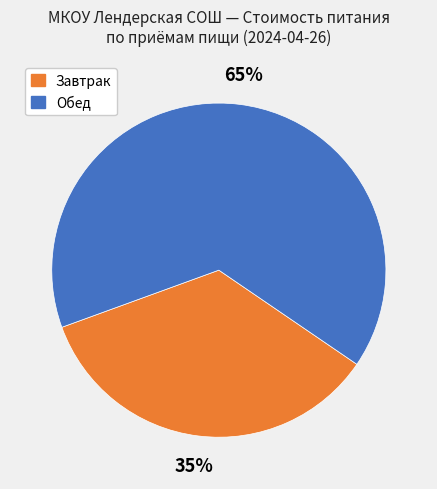

To the nearest percent, what is the difference between the largest and smallest slice percentages?

30%